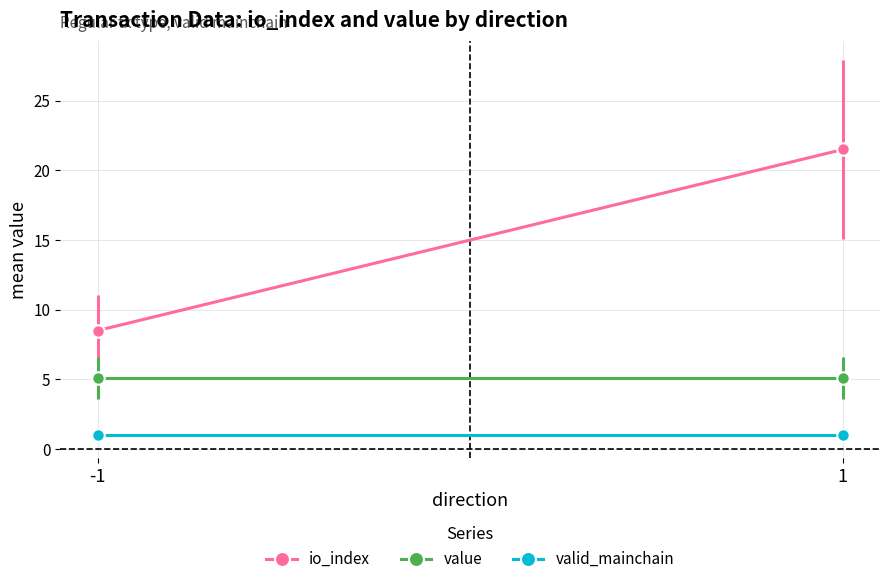

What are all the series names shown in the legend?

io_index, value, valid_mainchain